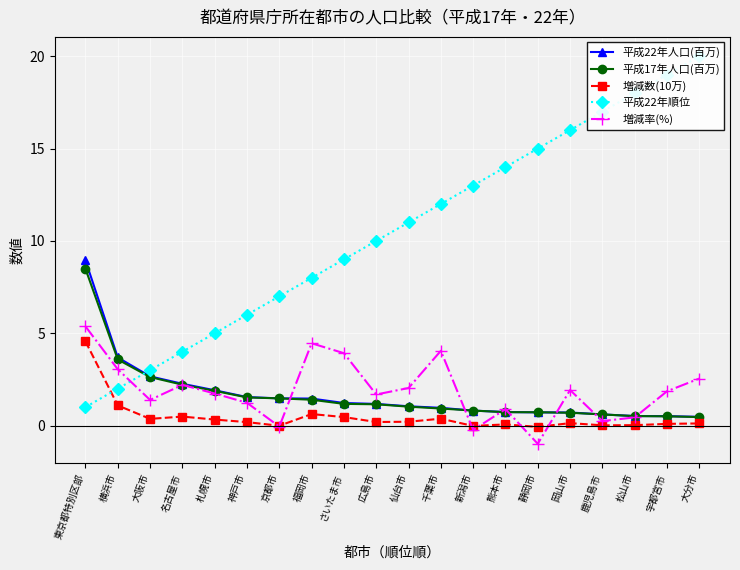

What is the lowest value of the 平成17年人口(百万) series?

0.5